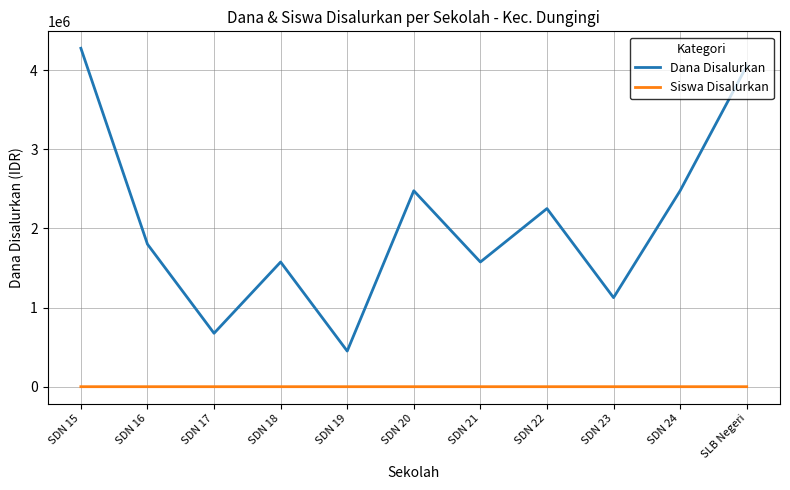

What is the maximum value shown in the chart?

4275000